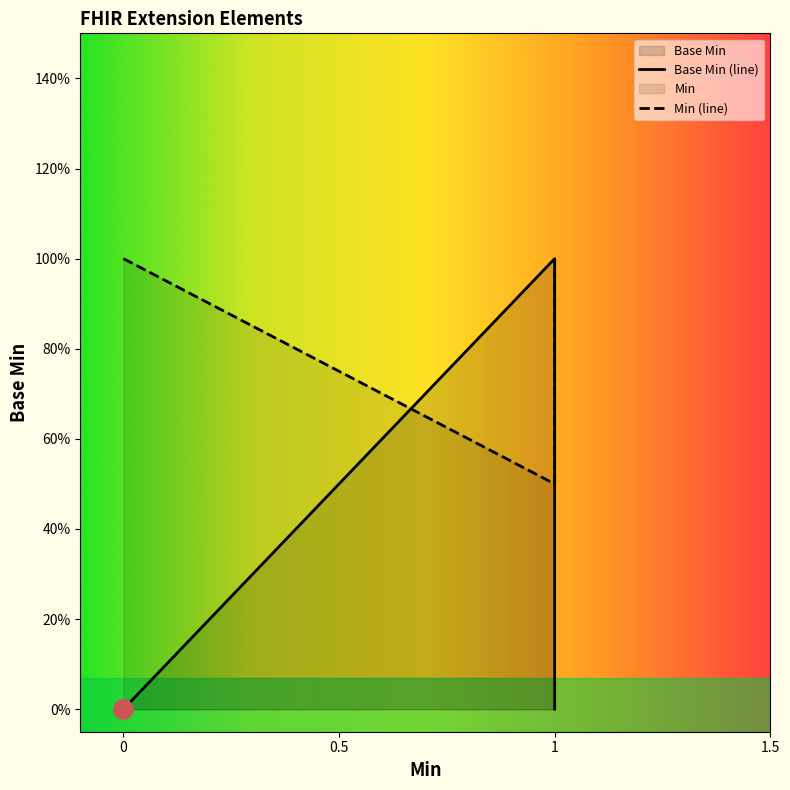

Does the chart display data point markers on the line(s)?

No